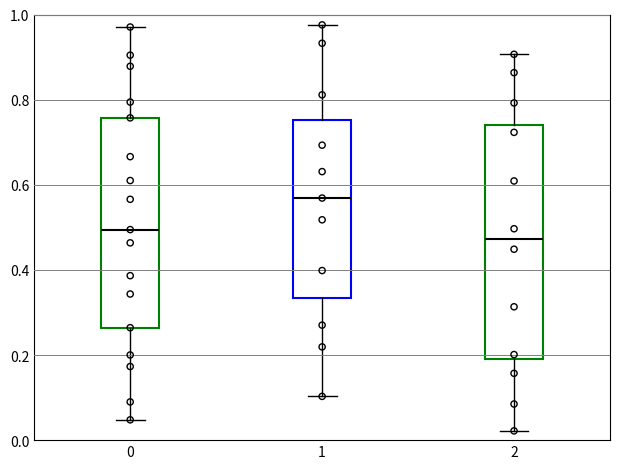

Comparing the boxes themselves (not the whiskers), which one is the tallest?

2